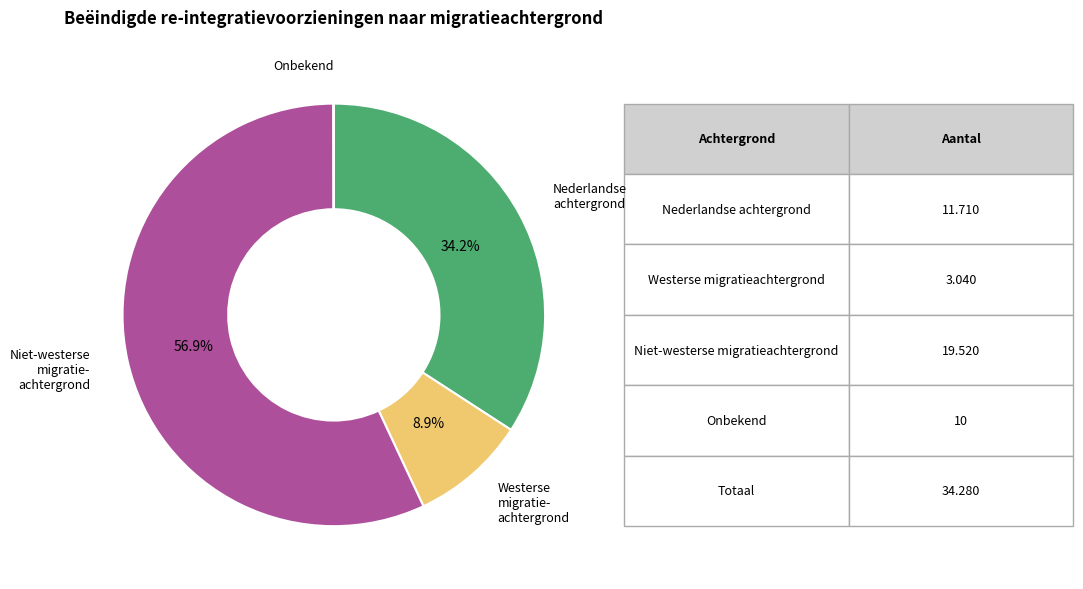

Is there a majority slice in this chart?

Yes